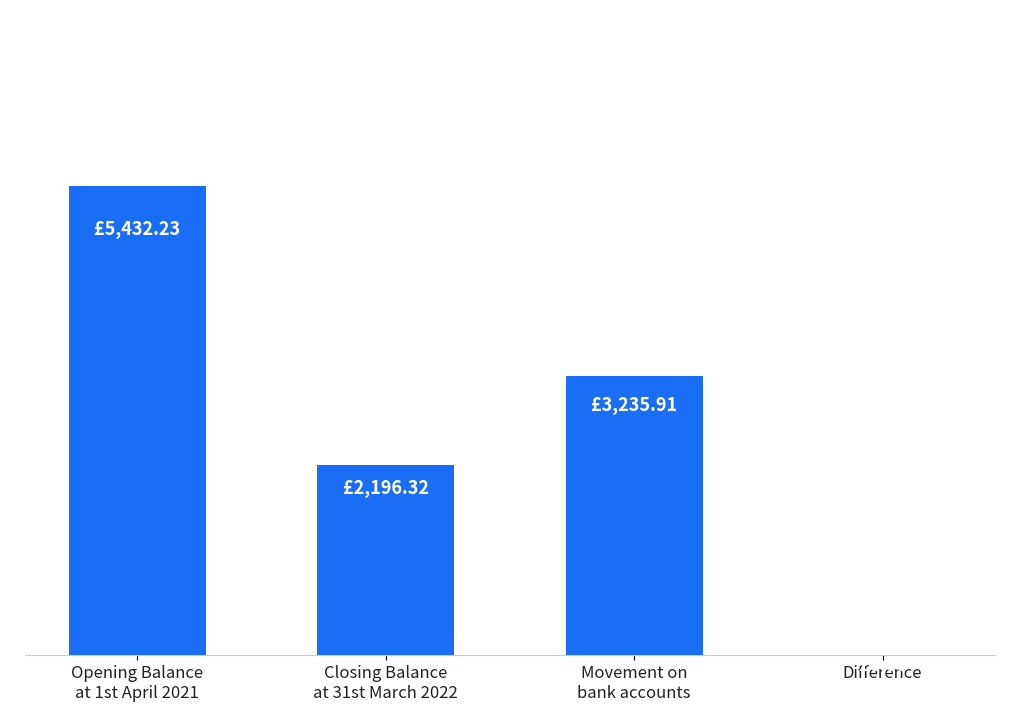

What is the sum of the values at Opening Balance
at 1st April 2021 and Difference?

5432.2